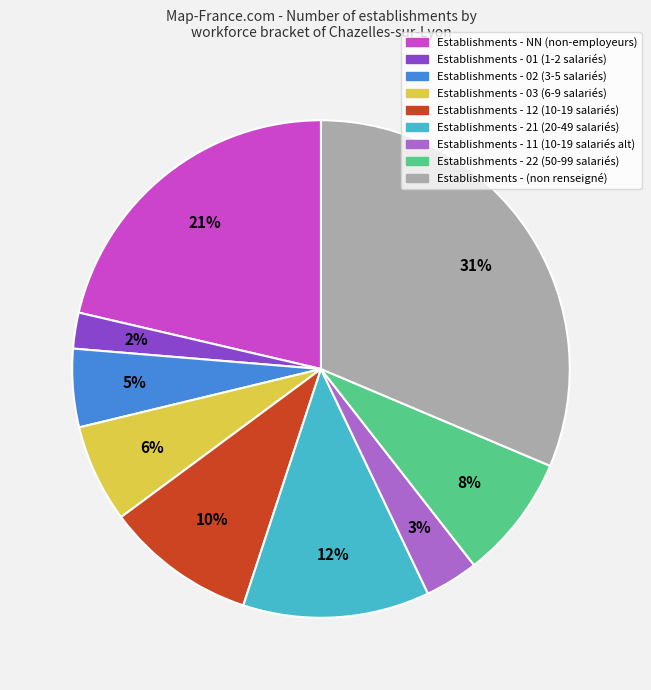

Does any single category account for the majority?

No